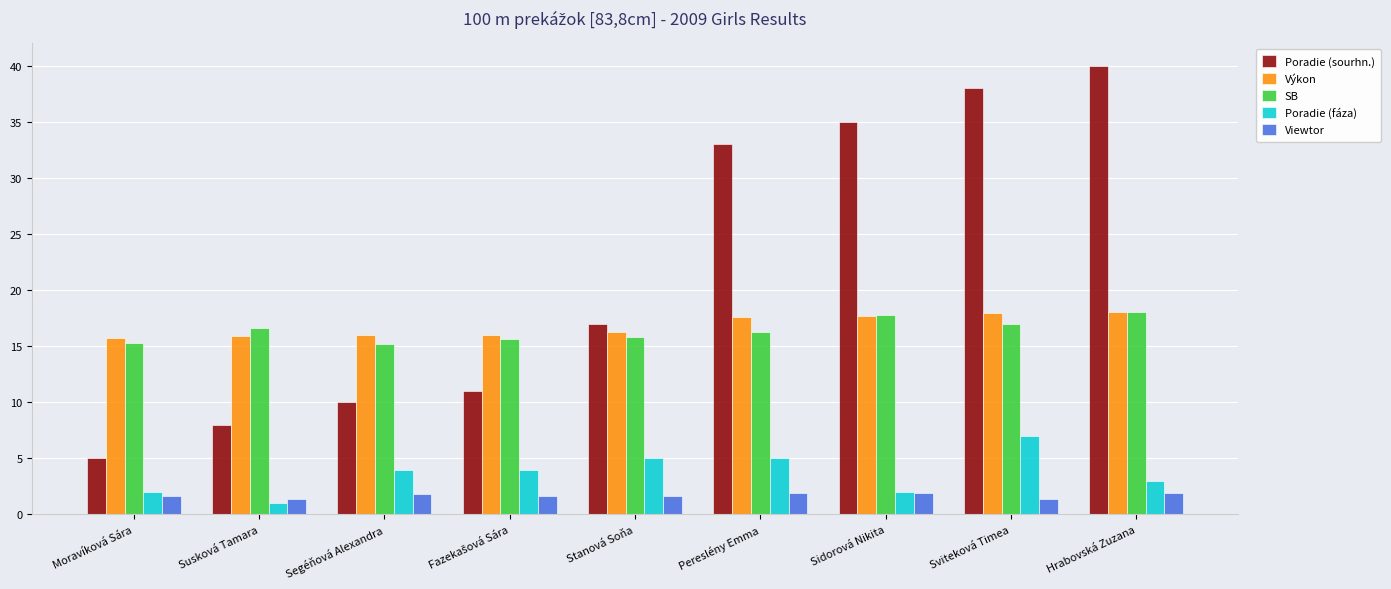

The value of Výkon at Sidorová Nikita is 27.3. True or false?

False